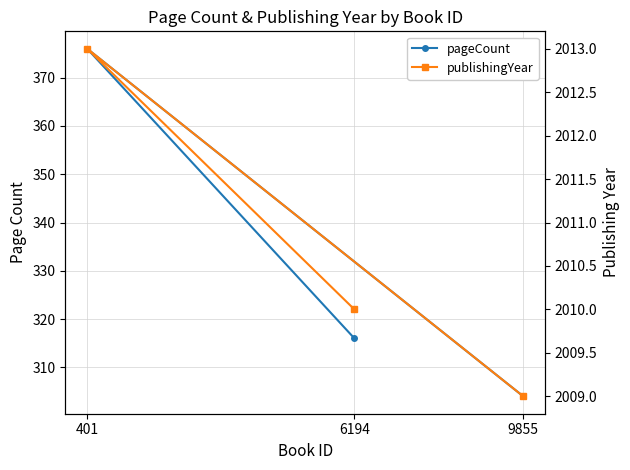

Is it true that pageCount equals 316 at 6194?

True